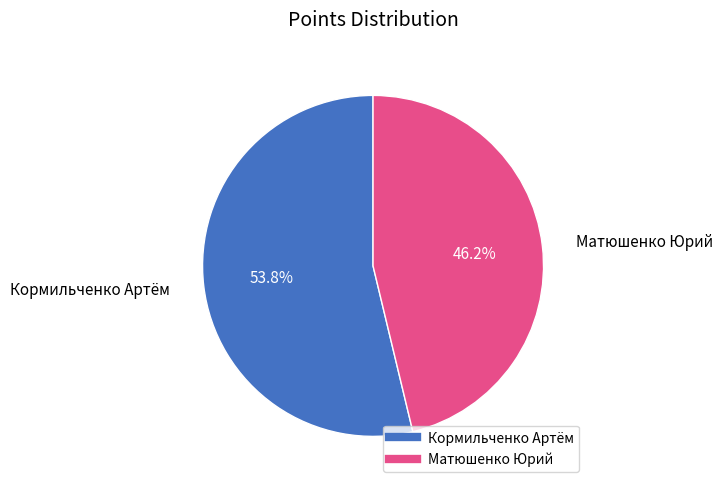

How many segments does this pie chart have?

2